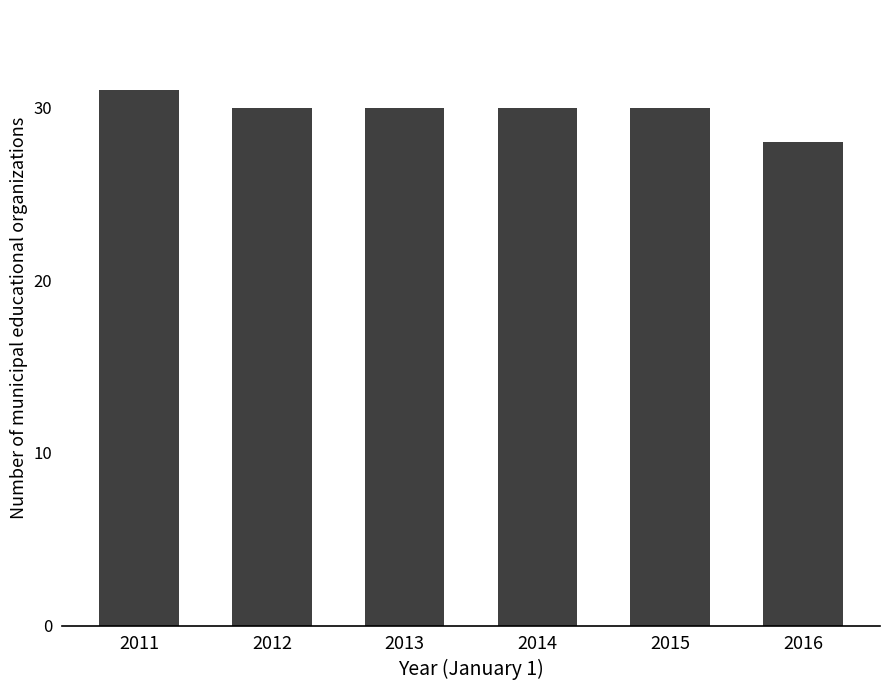

At which category does the chart reach its peak across all series?

2011